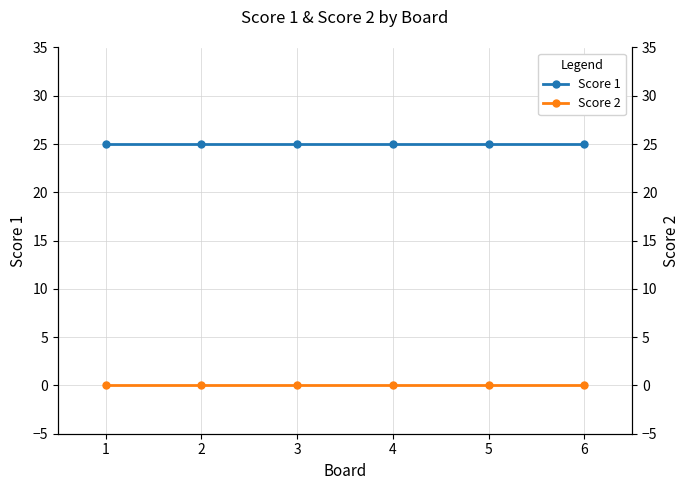

At how many categories does at least one series exceed 6?

6